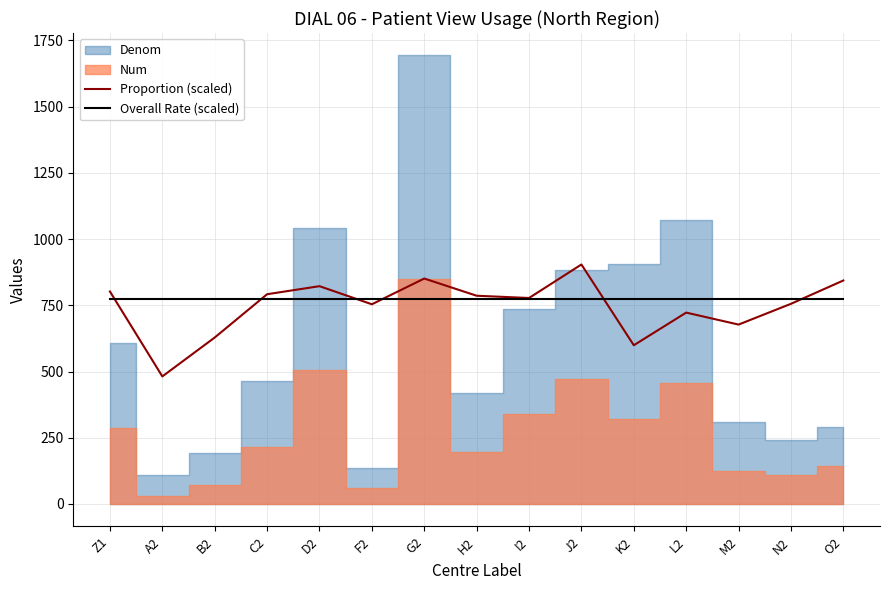

Which category has the lowest value across all series?

A2